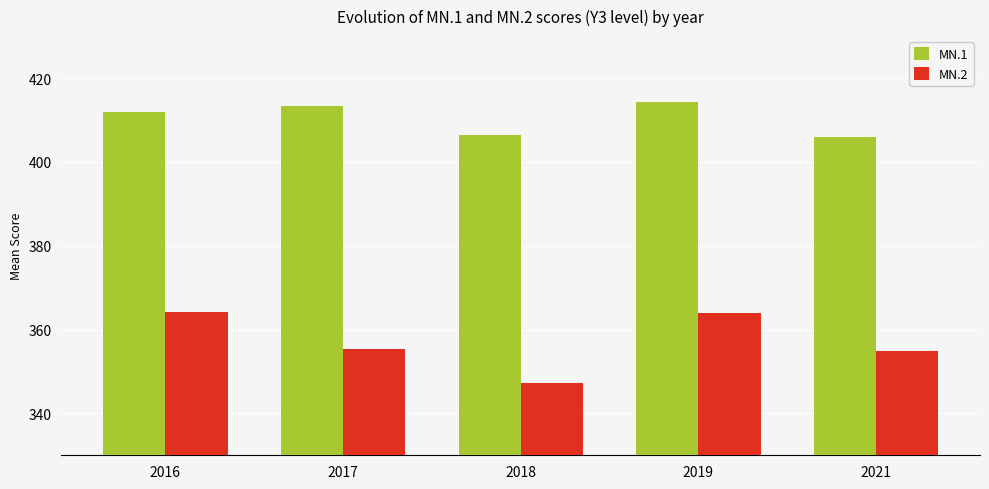

What is the difference between the MN.1 values at 2021 and 2018?

0.4